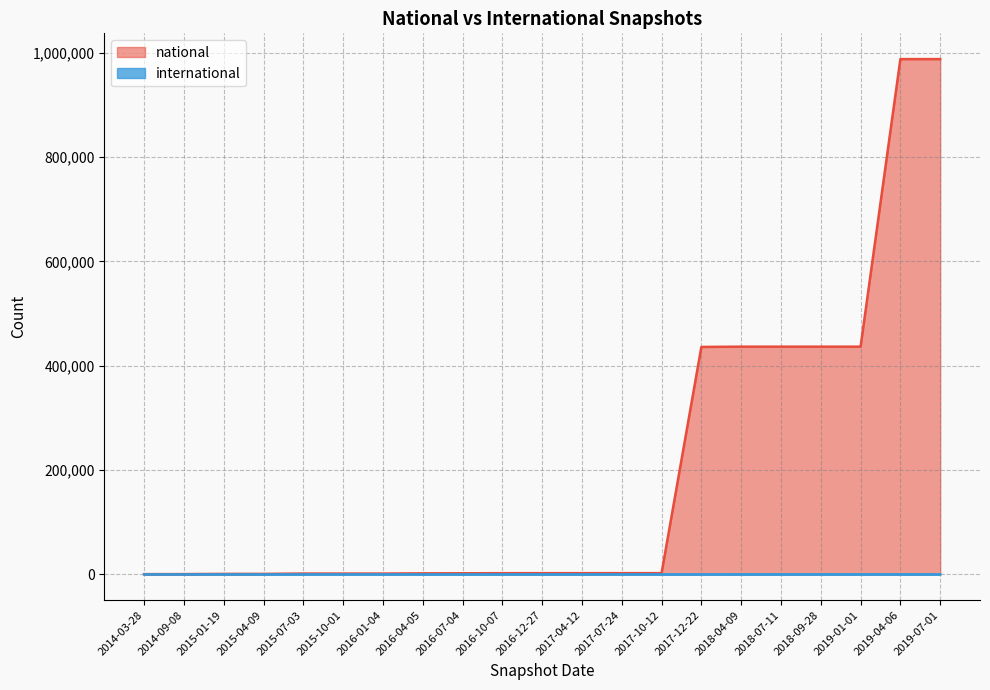

What is the maximum value for international?

127